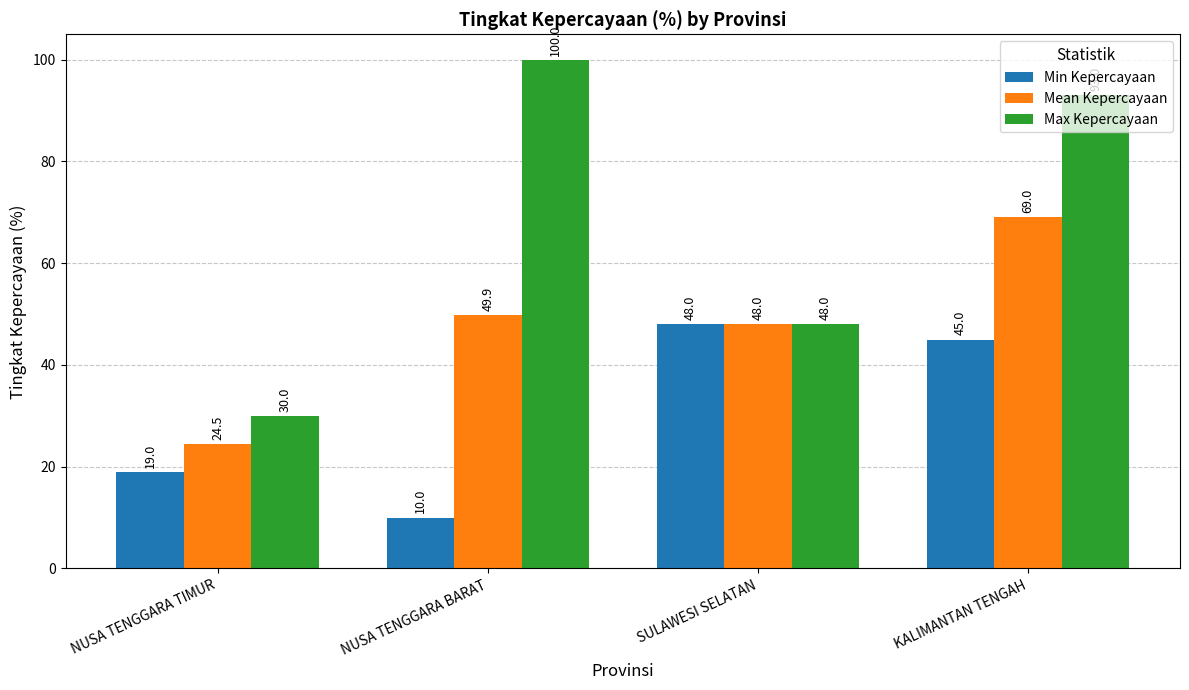

What are all the series names shown in the legend?

Min Kepercayaan, Mean Kepercayaan, Max Kepercayaan